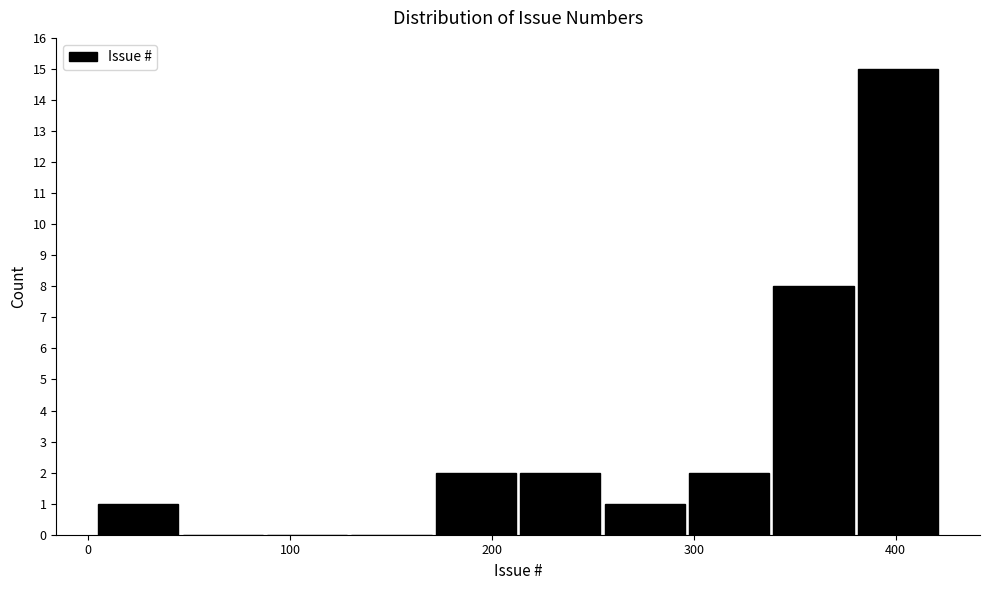

Reading left to right, list every bar in this chart as the range it spans on the x-axis followed by its height. Neither the bar edges nor the heights are printed on the chart, so give them approximately, as read against the axes.

0 to 50: 1
50 to 90: 0
90 to 130: 0
130 to 170: 0
170 to 210: 2
210 to 250: 2
250 to 300: 1
300 to 340: 2
340 to 380: 8
380 to 420: 15